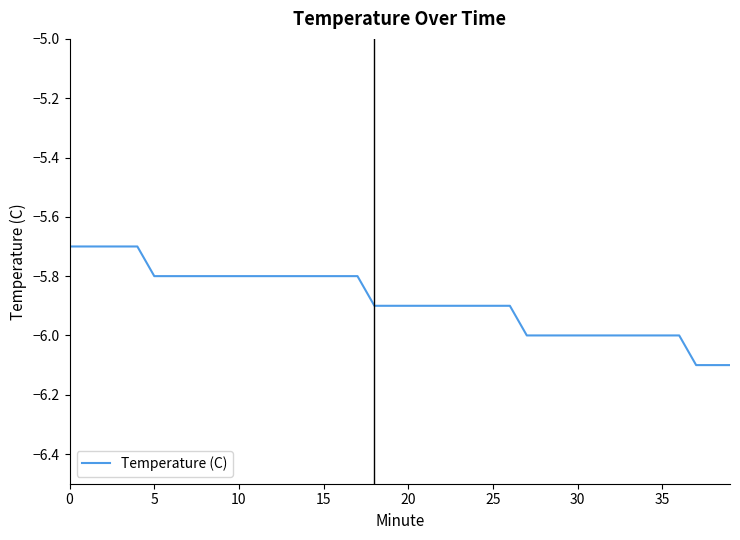

Does the chart display data point markers on the line(s)?

No